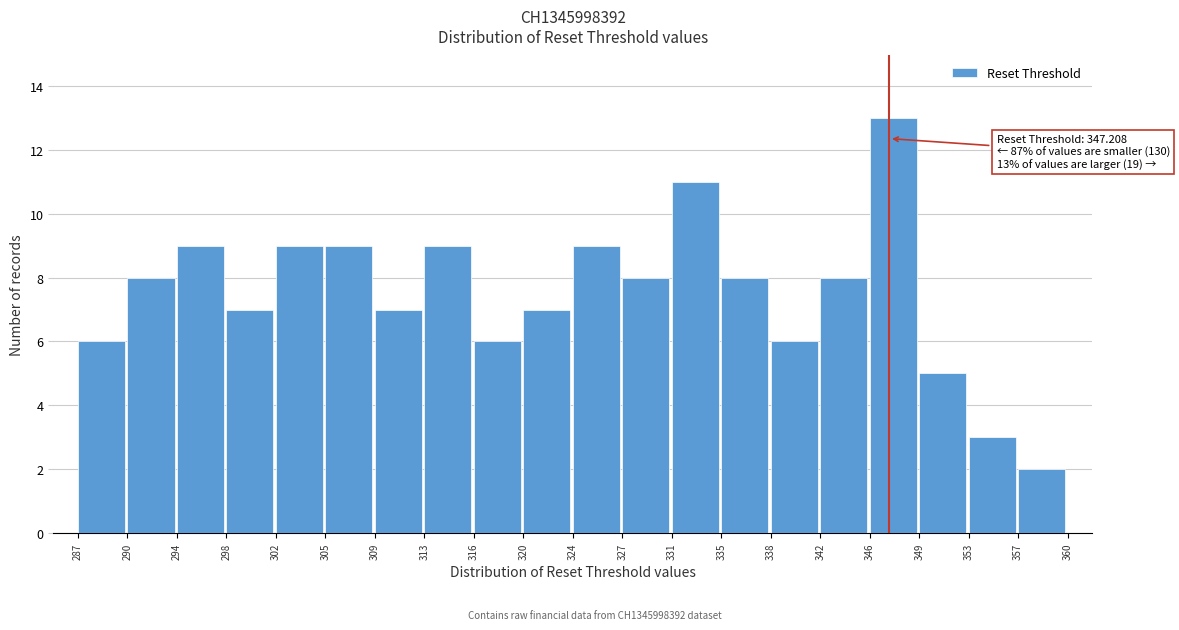

Which range on the x-axis has the tallest bar?

346 to 349